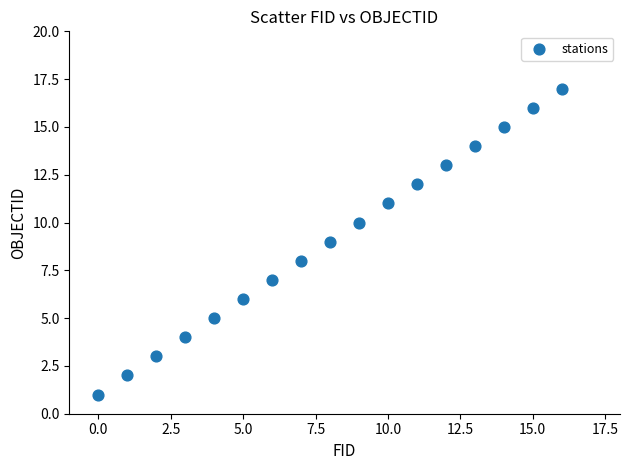

What is the range of Y values (max minus min)?

16